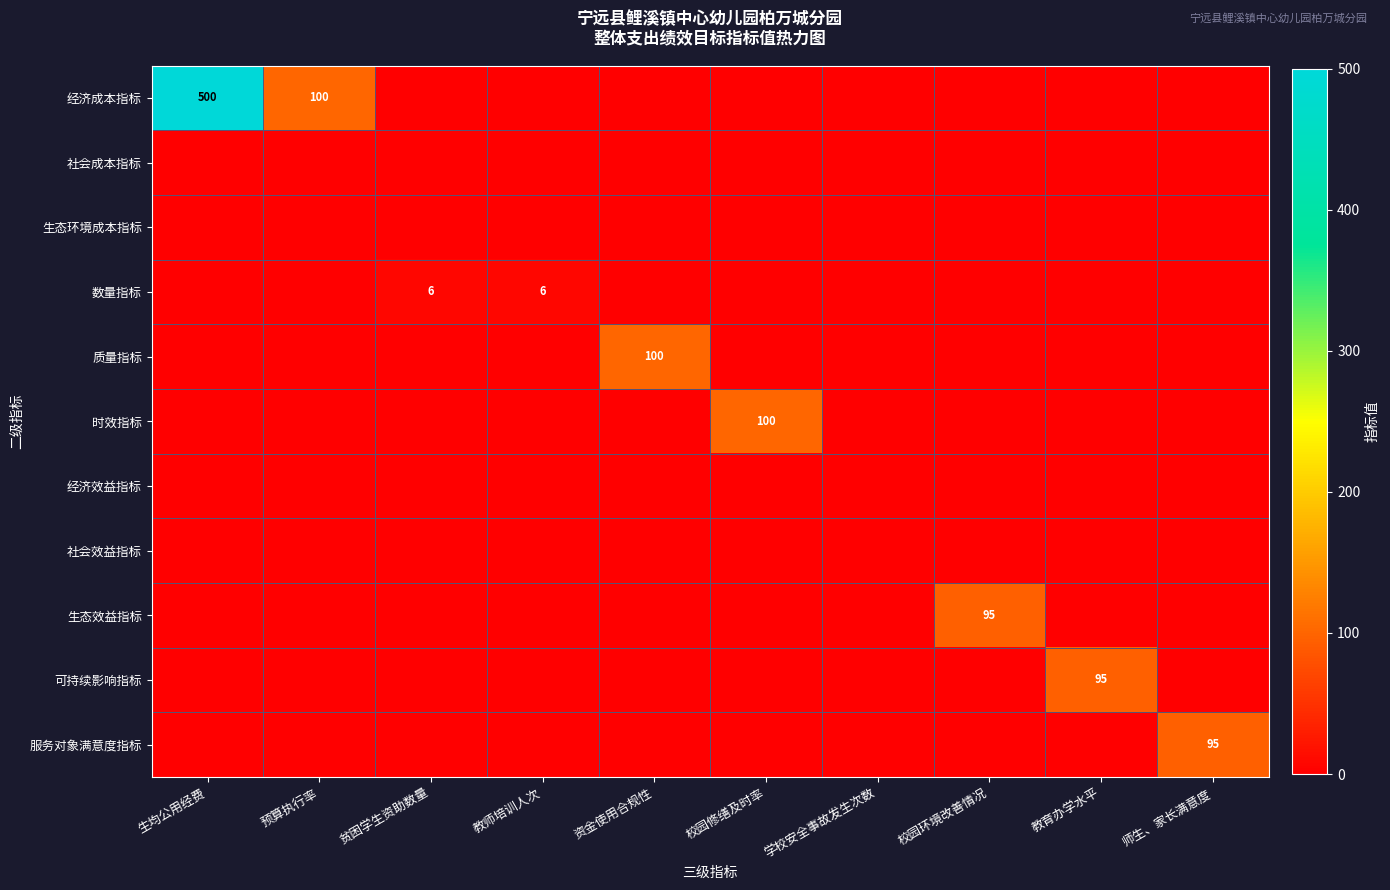

Is it true that 经济成本指标 equals 156 at 预算执行率?

False